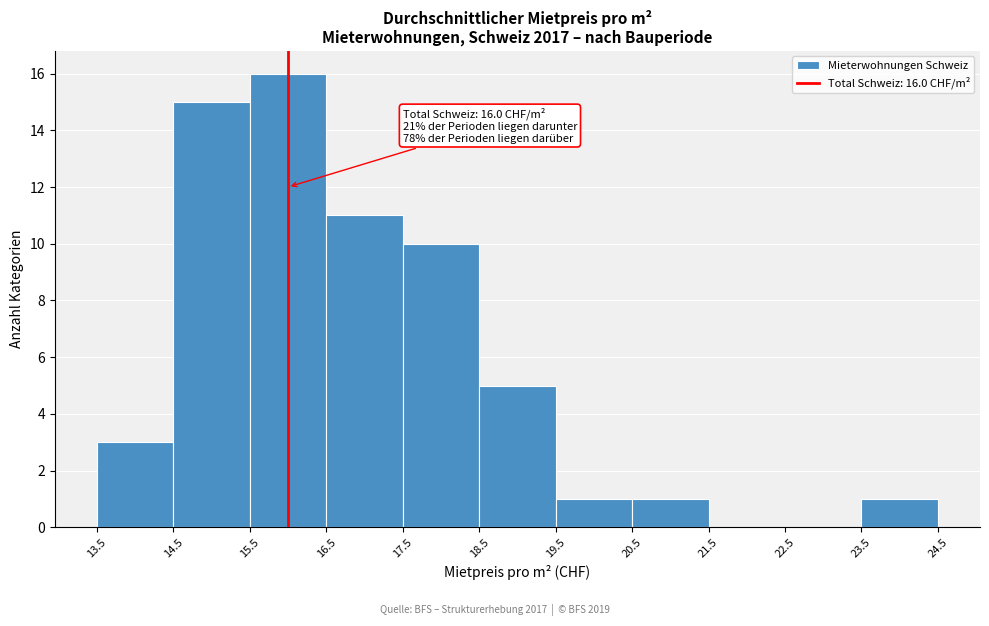

Which range on the x-axis has the tallest bar?

15.5 to 16.5